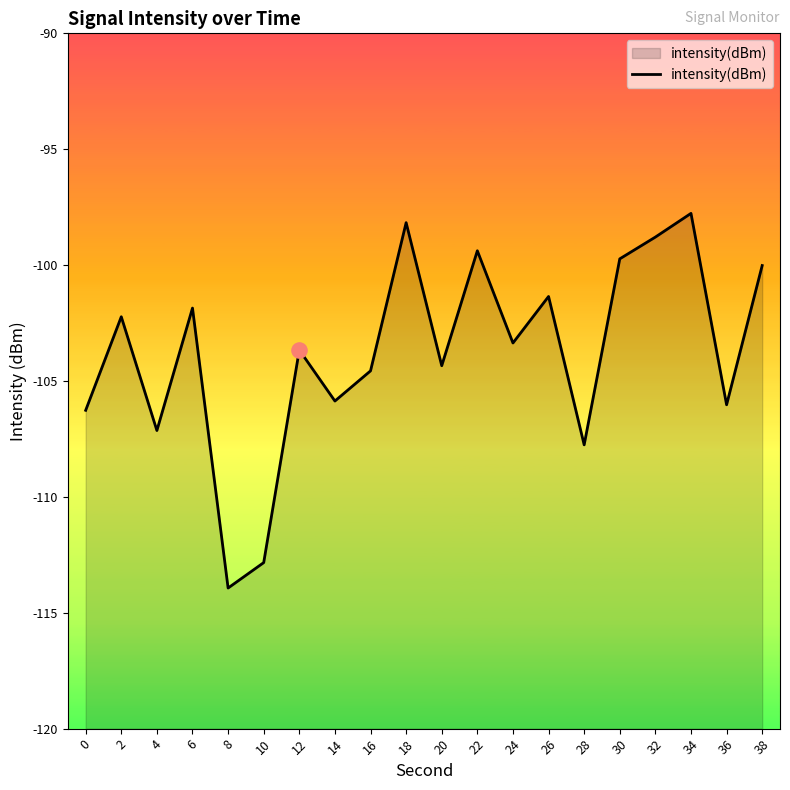

What is the change in value from 14 to 22?

+6.5